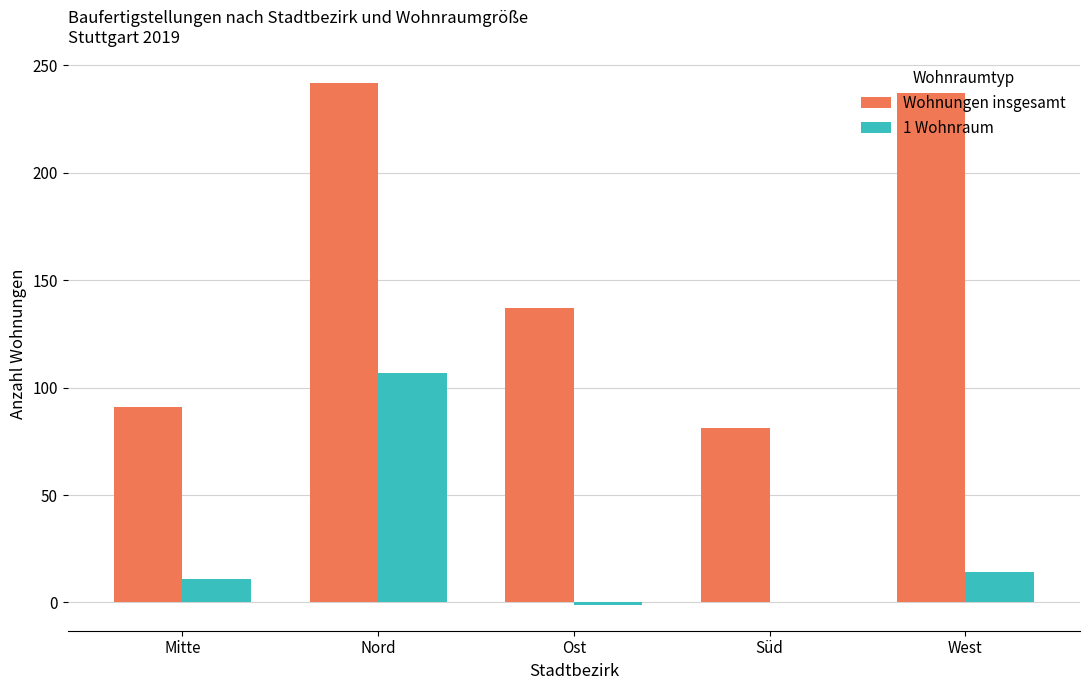

What is the greatest value displayed?

242